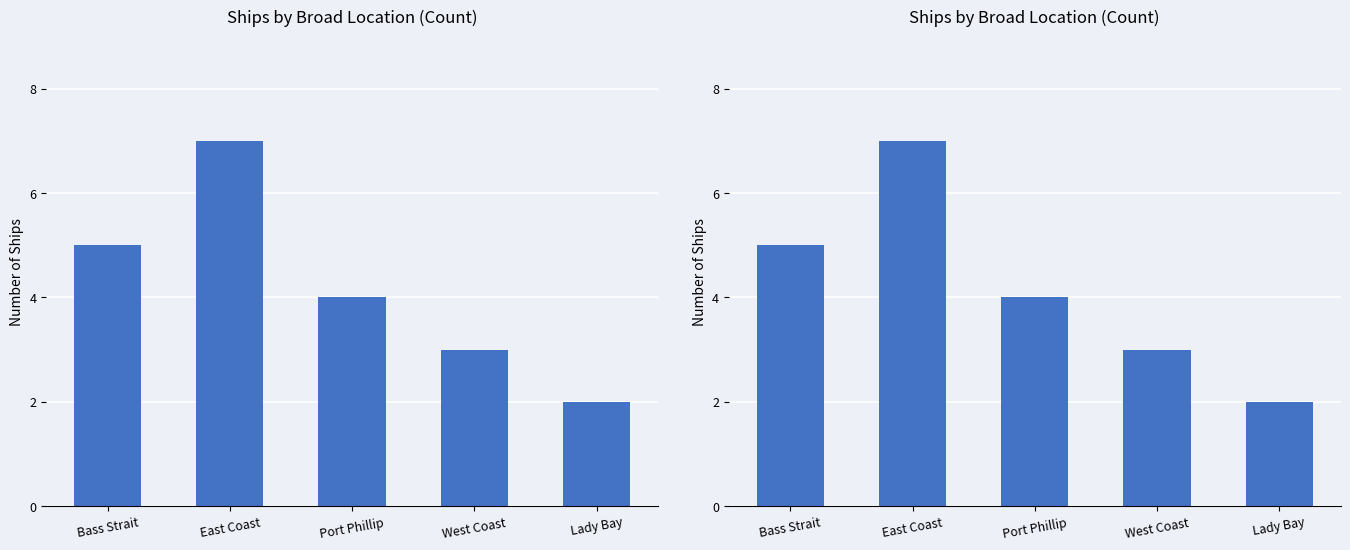

List the labels in order of value, largest first.

East Coast, Bass Strait, Port Phillip, West Coast, Lady Bay